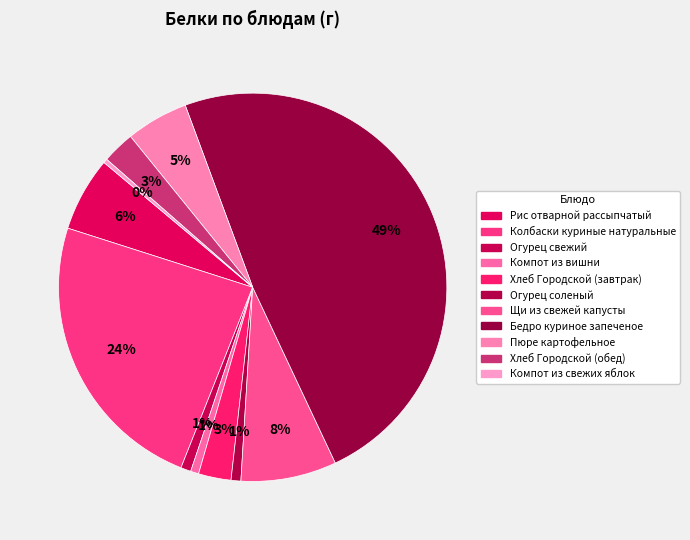

To the nearest percent, what is the combined percentage of Огурец свежий and Рис отварной рассыпчатый?

7%